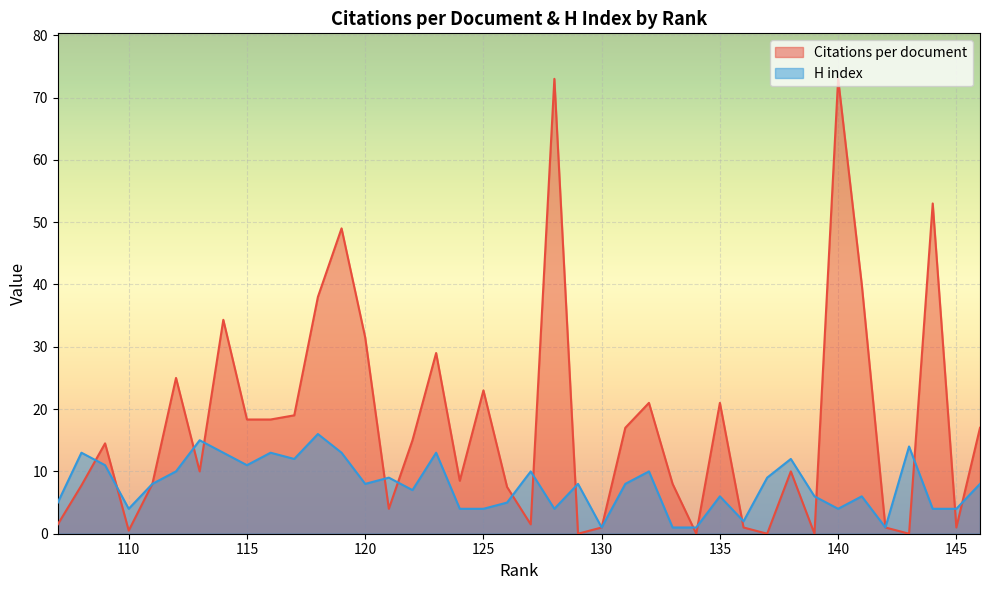

Rank the series by their maximum value, from highest to lowest.

Citations per document, H index